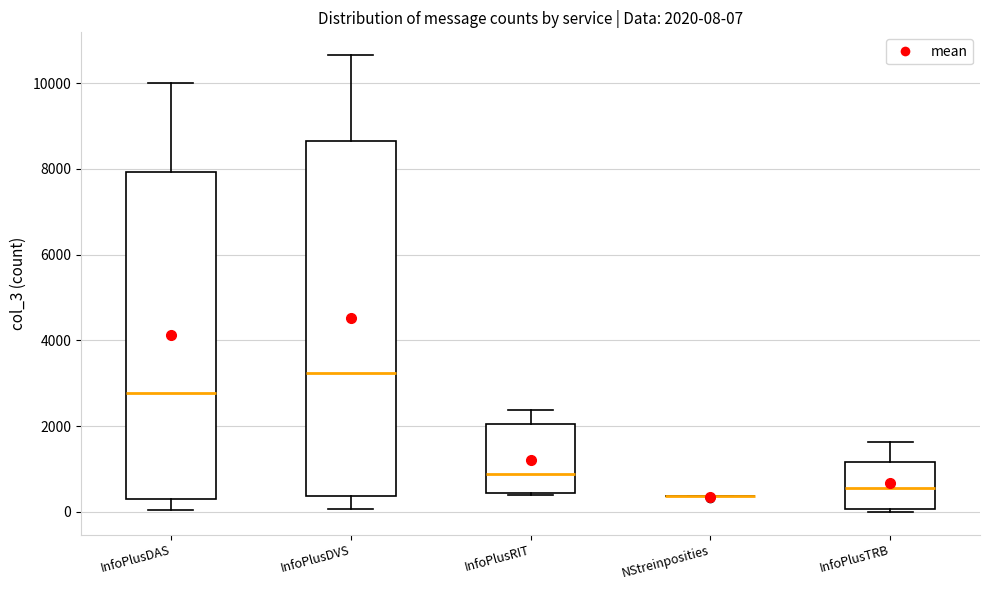

Comparing the boxes themselves (not the whiskers), which one is the tallest?

InfoPlusDVS